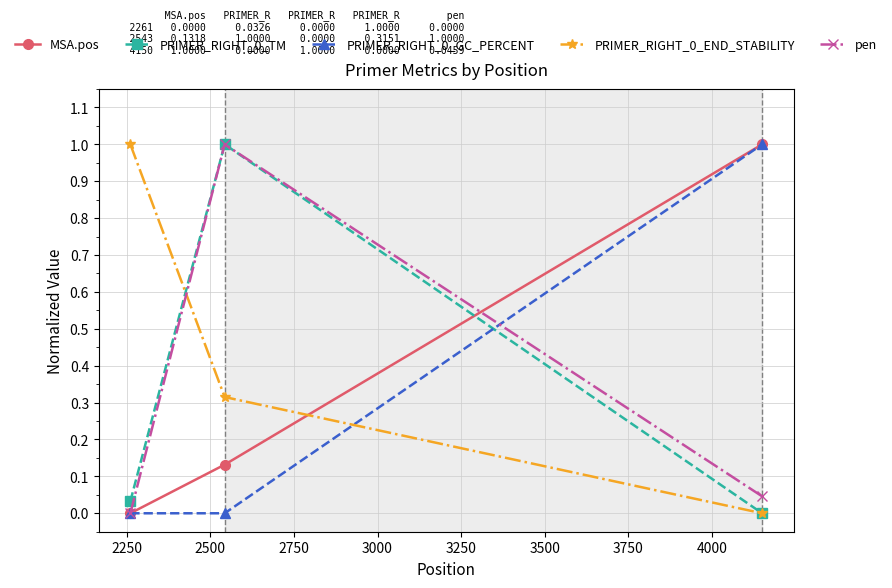

What is the value of the MSA.pos point at the 3rd from the left?

1.0